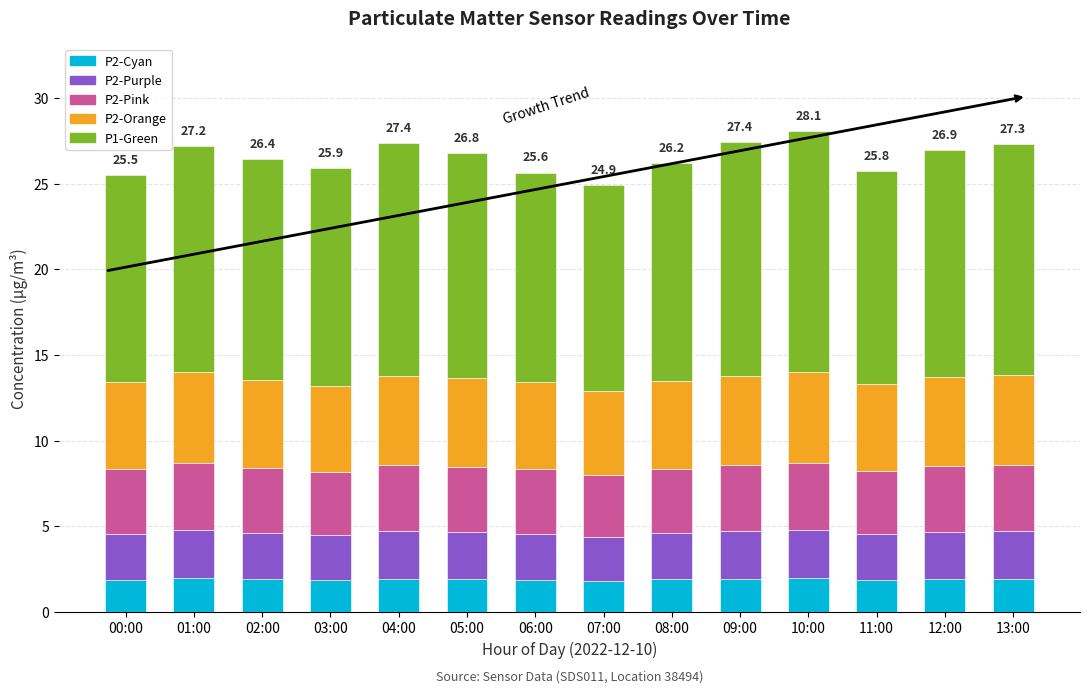

The value of P2-Cyan at 02:00 is 0.8. True or false?

False